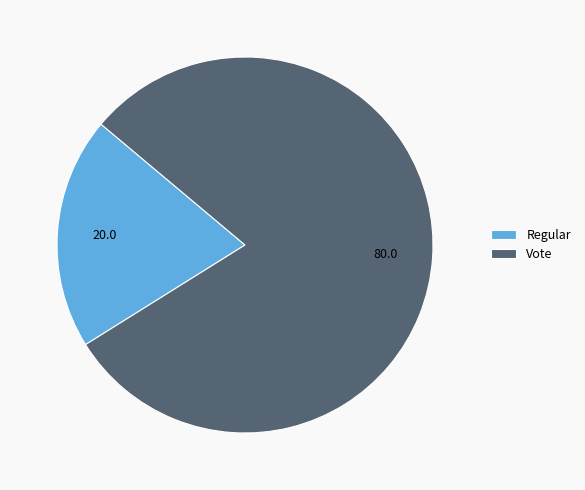

Which has a higher value, Vote or Regular?

Vote